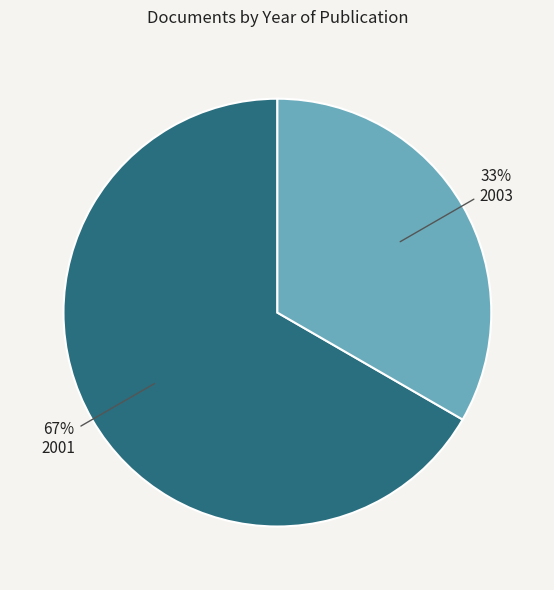

Do 2003 and 2001 together represent more than half of the pie?

Yes